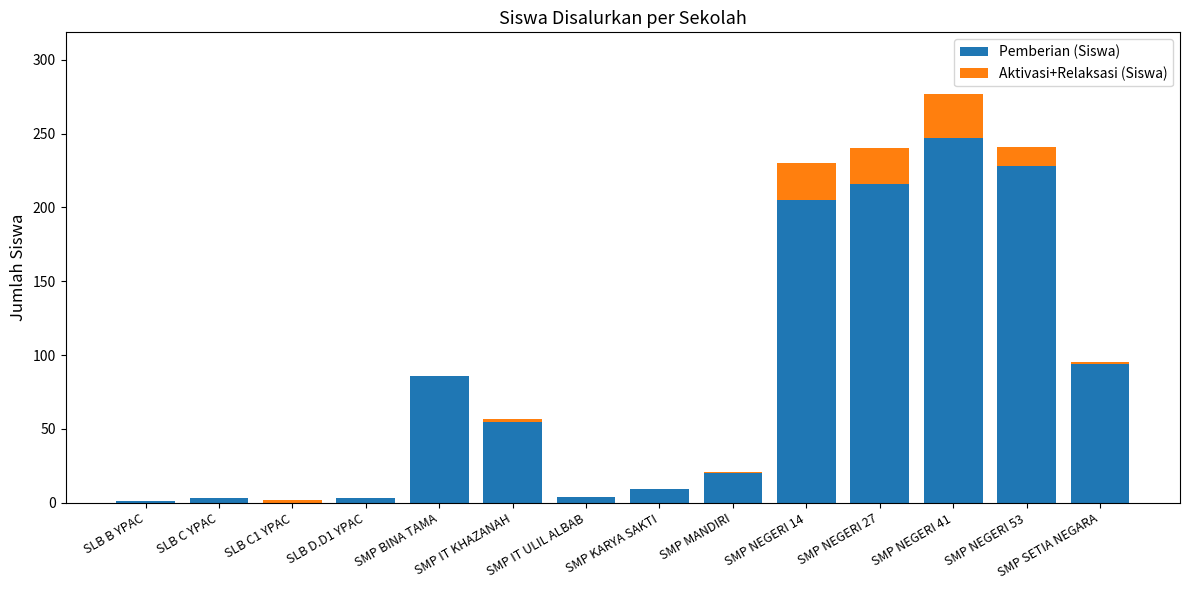

What is the total value across all series at SMP KARYA SAKTI?

9